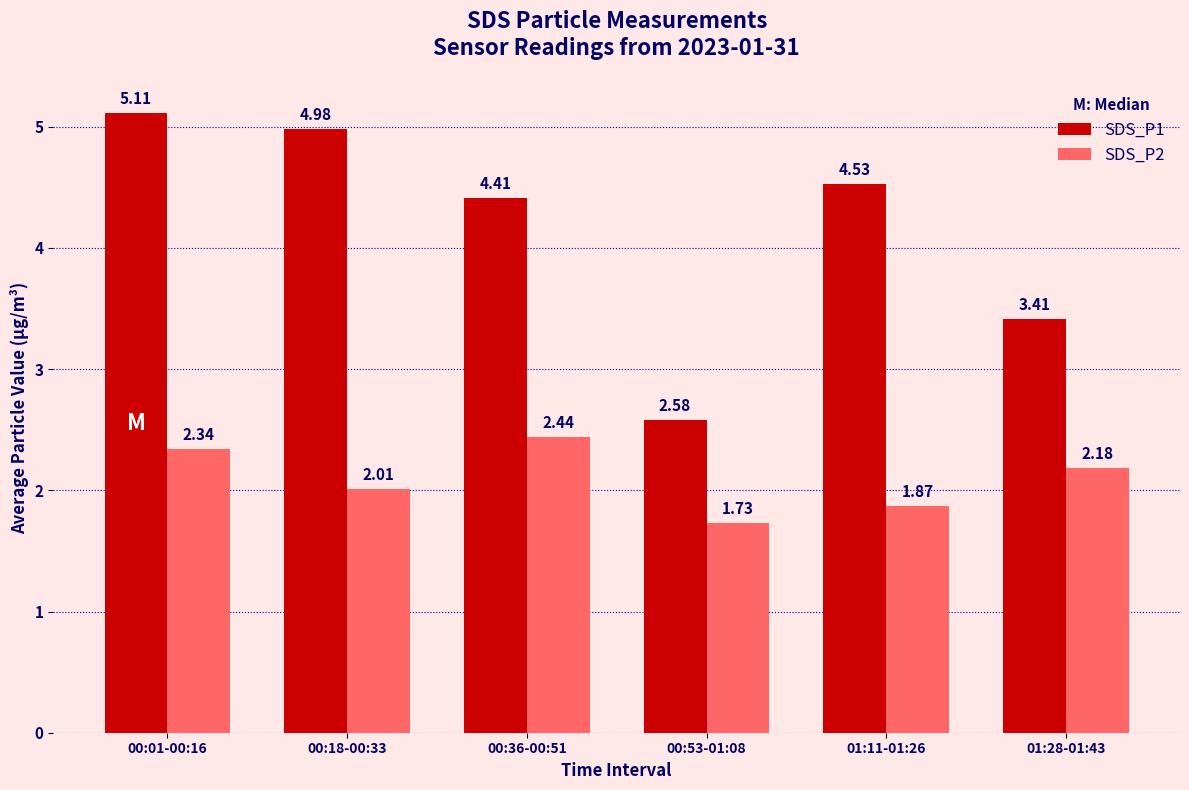

What is the average value of the SDS_P2 series?

2.1